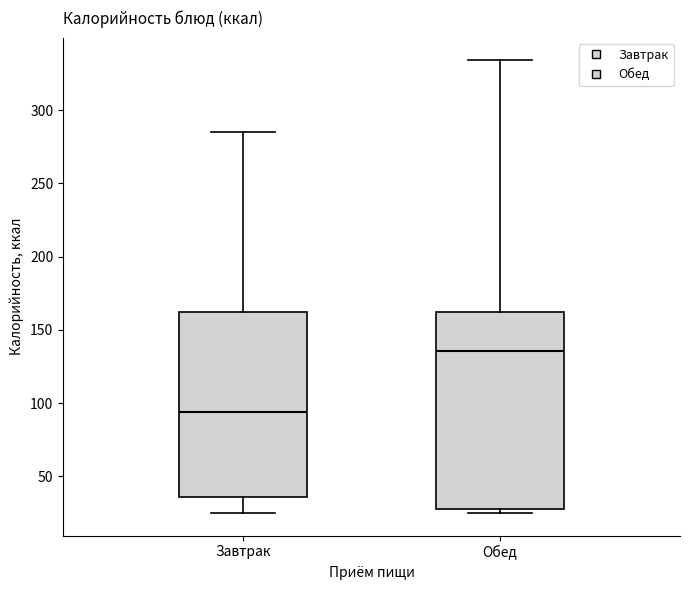

Reading left to right, transcribe this box plot: for each box, give where its median line is, the range the box spans, and where its two whiskers end, as read against the y-axis. The values are not printed on the chart, so give them approximately, as read against the axis.

Завтрак: median 95, box 35 to 160, whiskers 25 to 285
Обед: median 135, box 30 to 160, whiskers 25 to 335